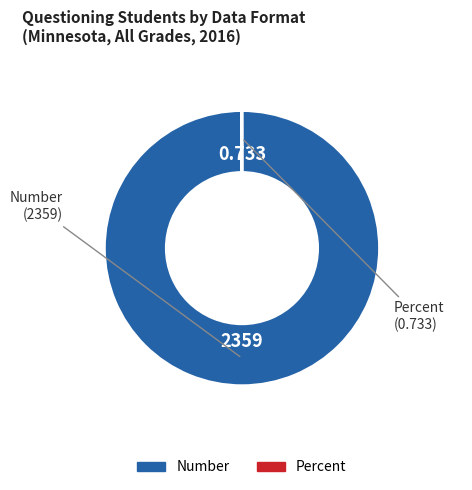

What is the majority slice?

Number